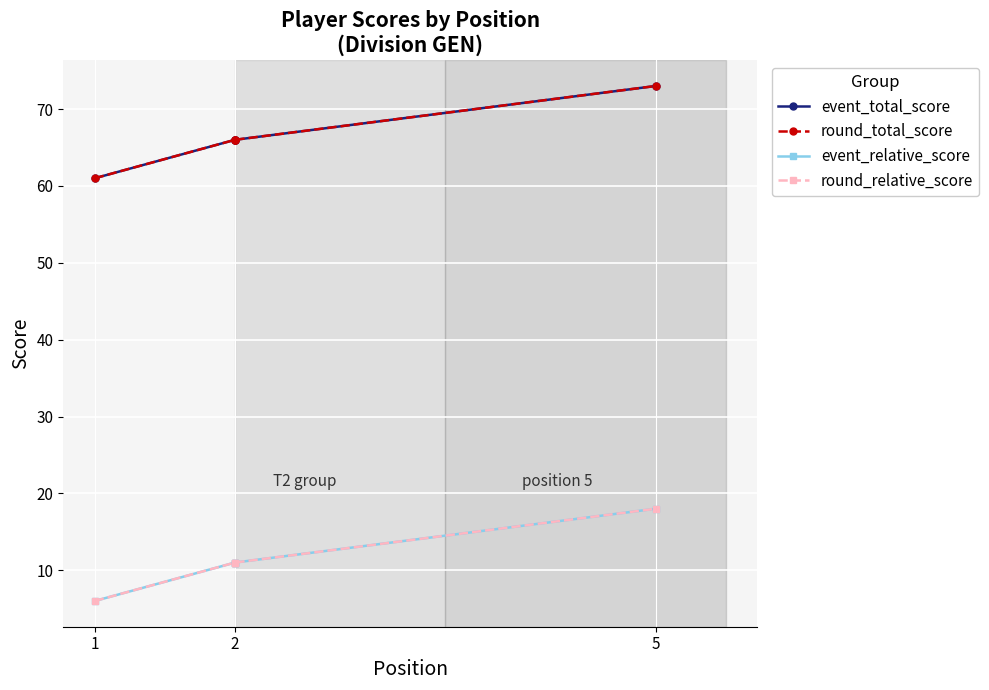

What is the difference between the maximum and second lowest values in the event_total_score series?

7